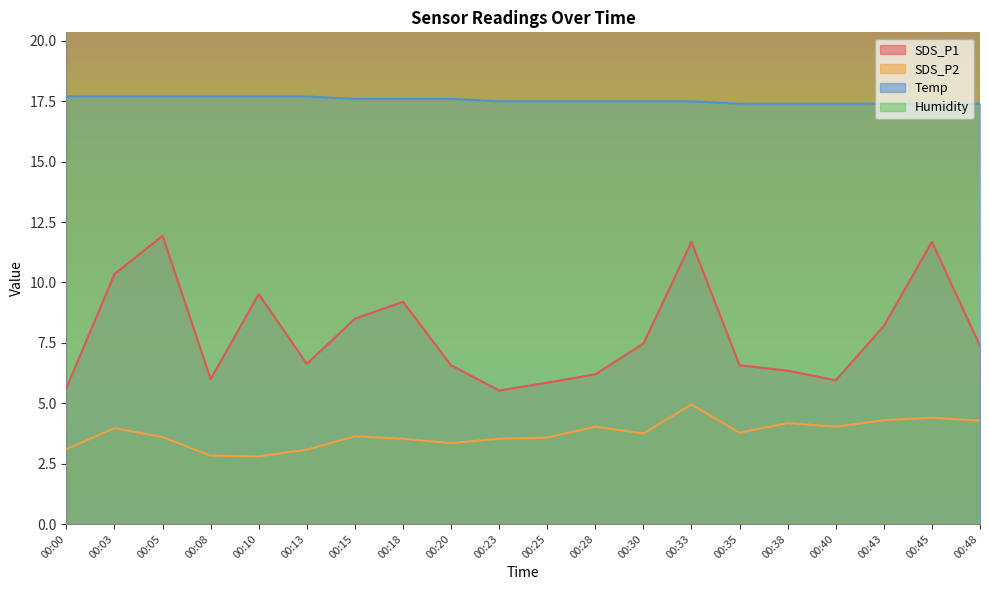

True or false: Temp has a value of 17.7 at 00:08.

True